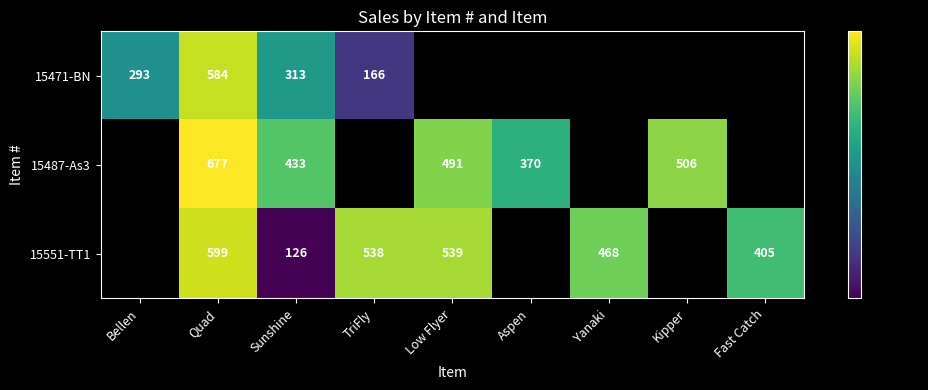

What is the difference between the highest and lowest values at Sunshine?

307